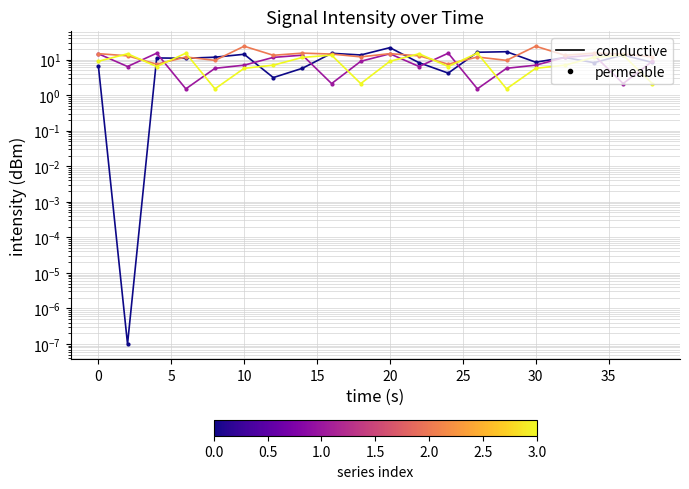

At how many categories does at least one series exceed 20?

3